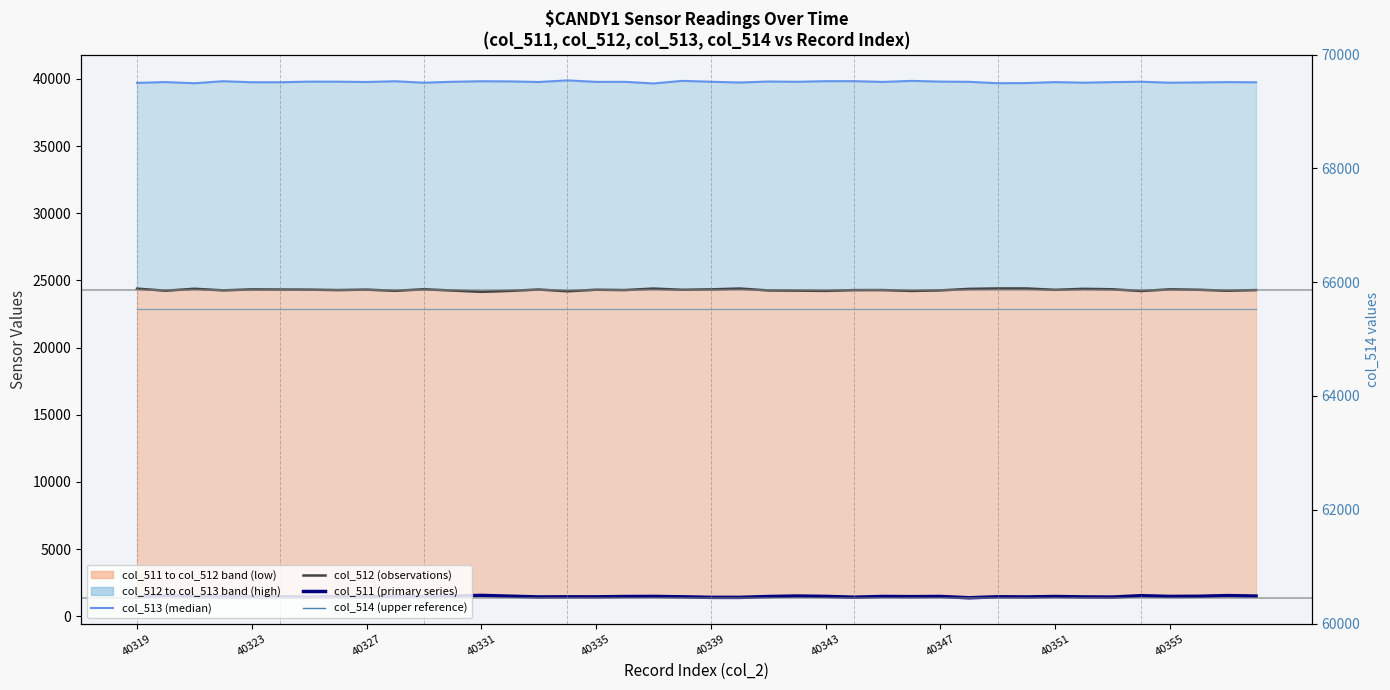

What is the total value across all series at 40331?

131070